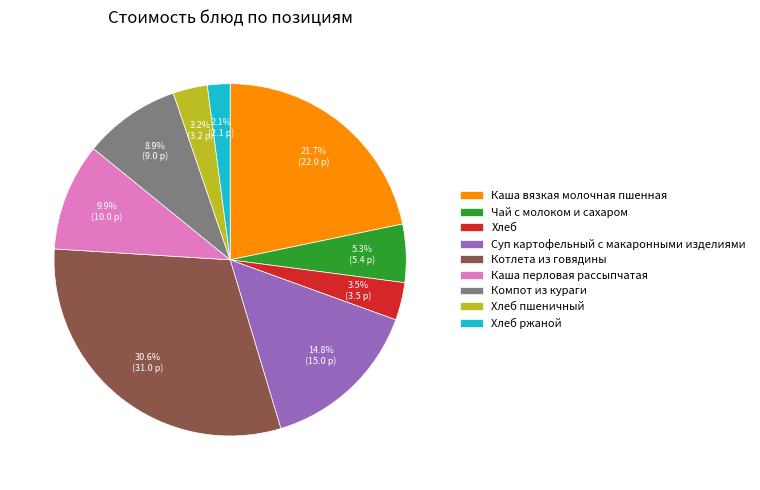

Does Хлеб account for over 50% of the chart?

No